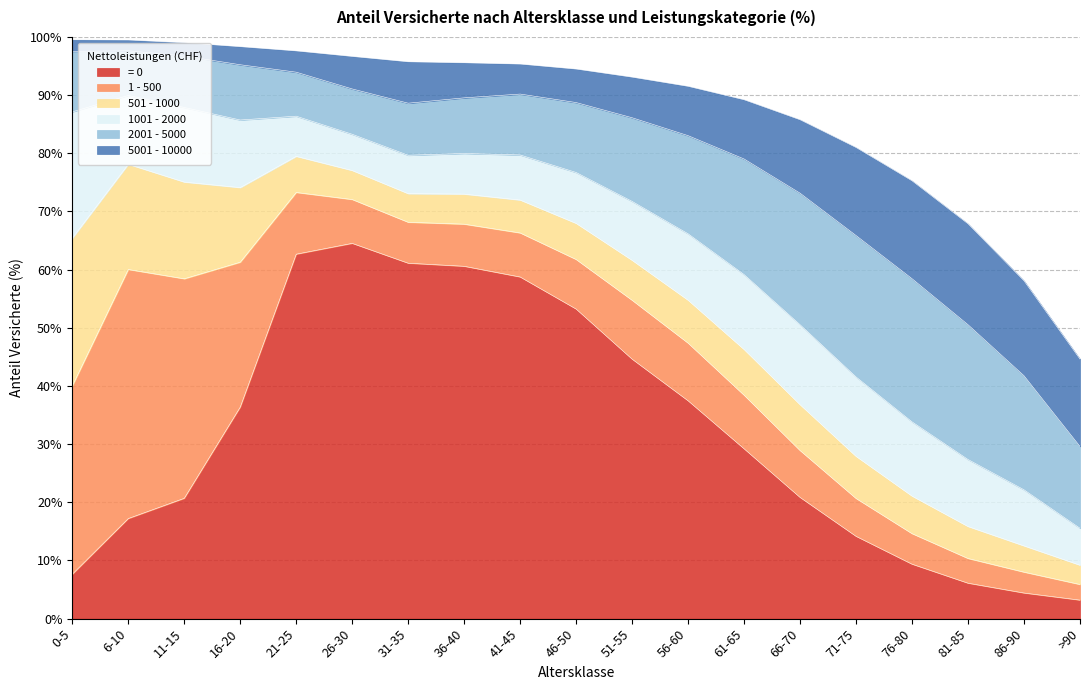

What is the maximum value for 1001 - 2000?

21.7